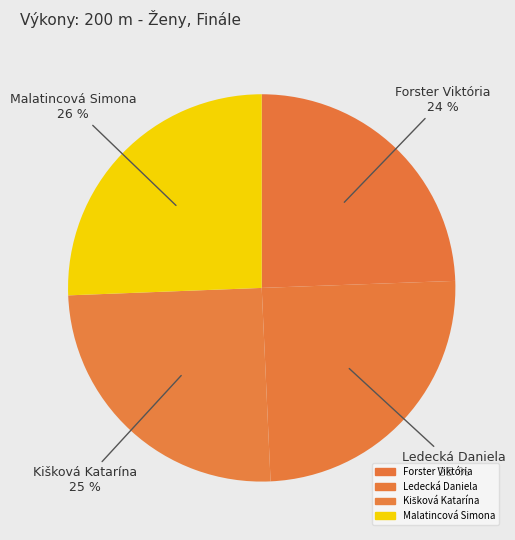

Is it true that Kišková Katarína is 39% of the pie?

False